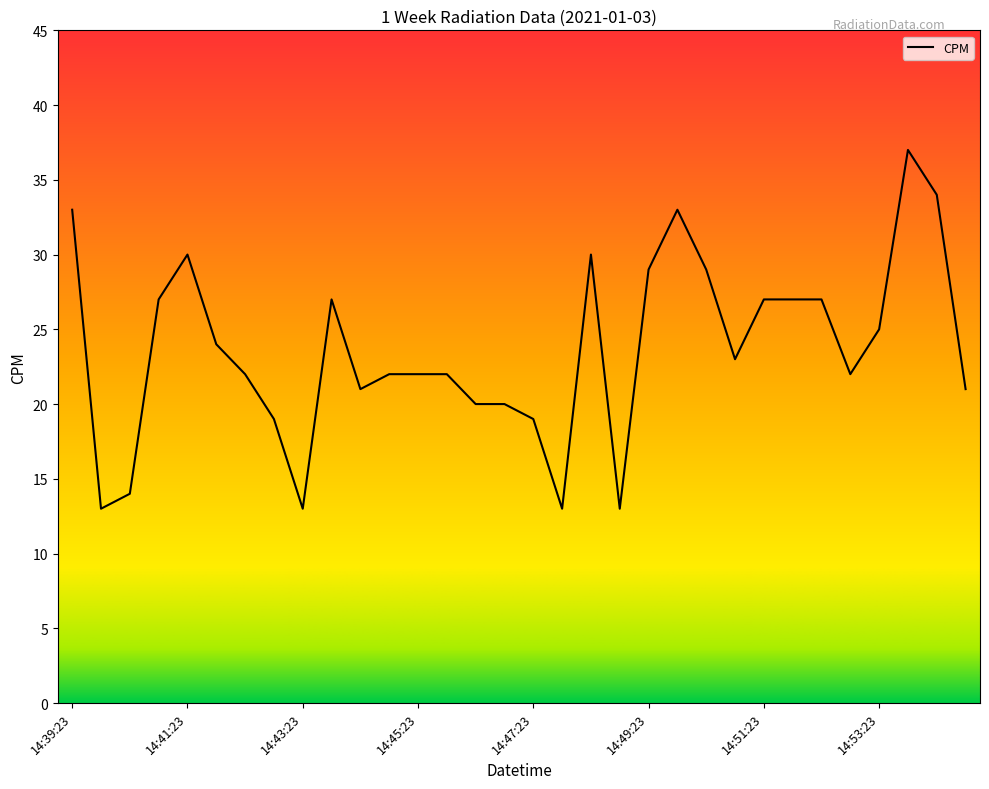

What is the minimum value shown in the chart?

13